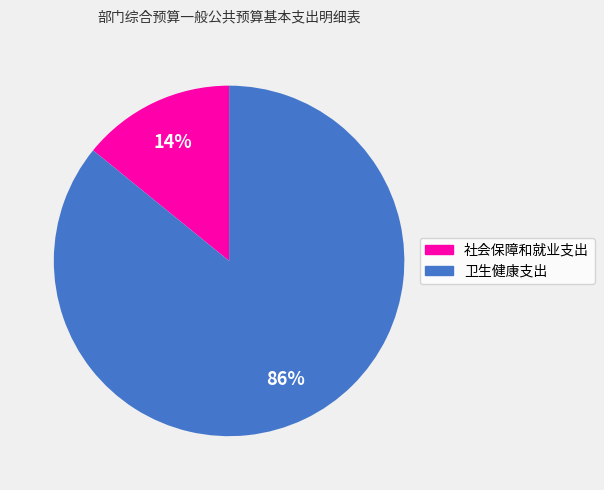

To the nearest percent, what percentage of the pie is 卫生健康支出?

86%